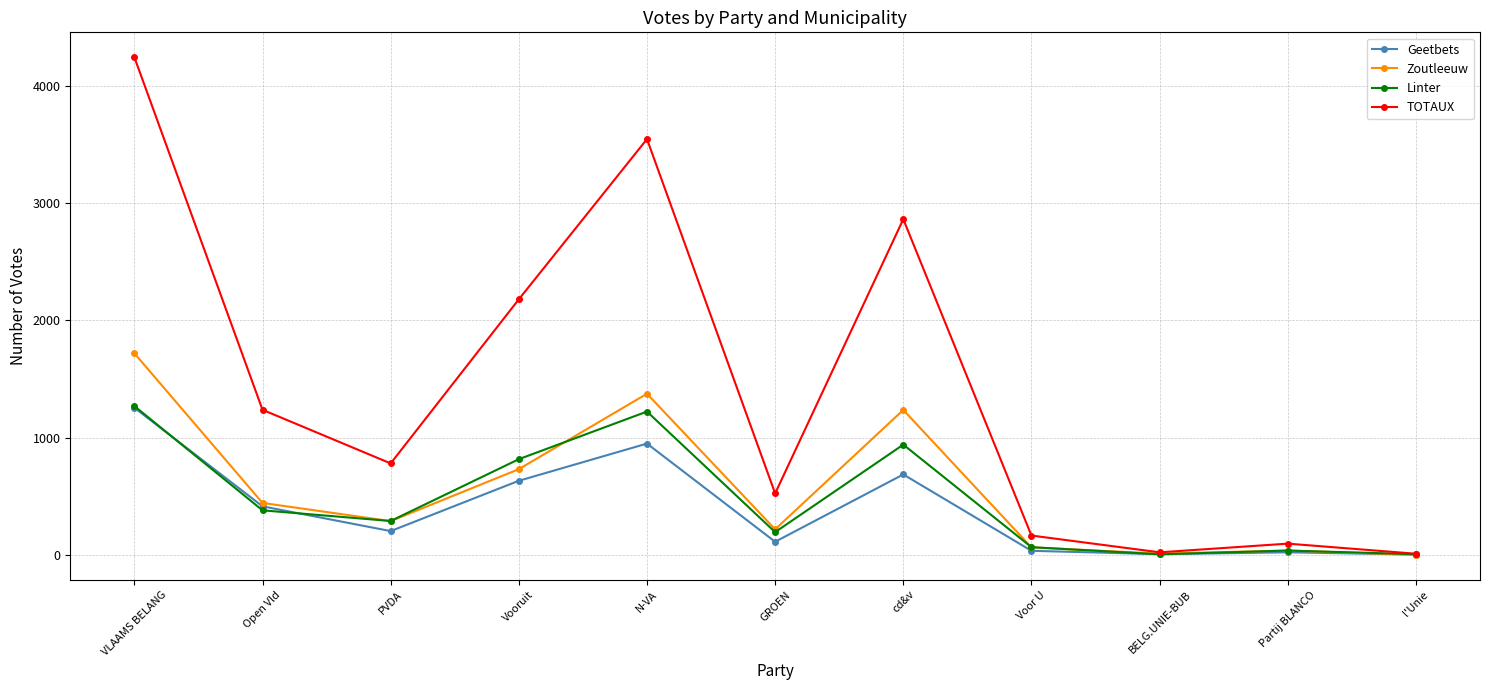

What is the label of the 4th point from the left?

Vooruit